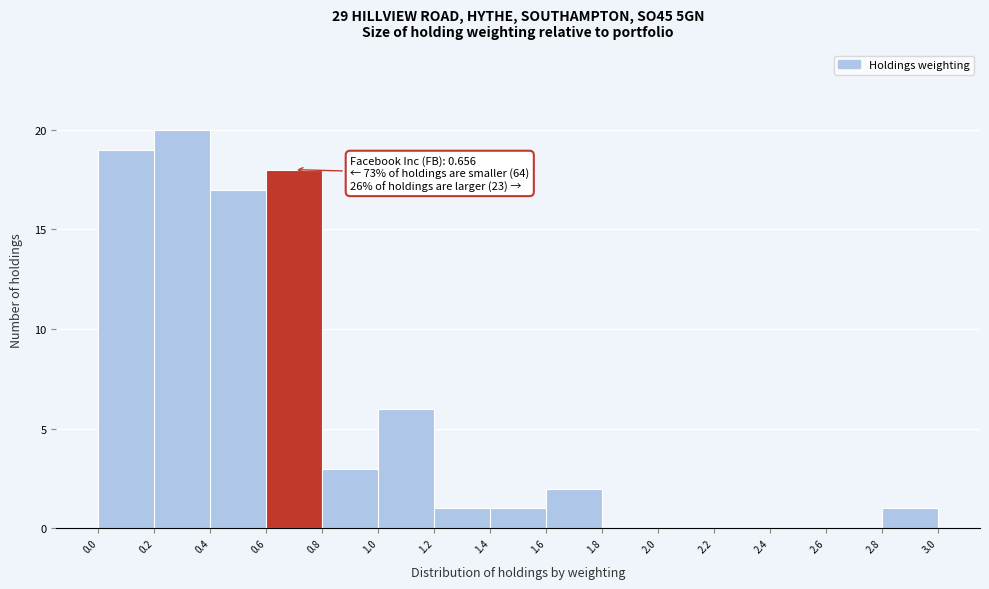

Which range on the x-axis has the tallest bar?

0.2 to 0.4